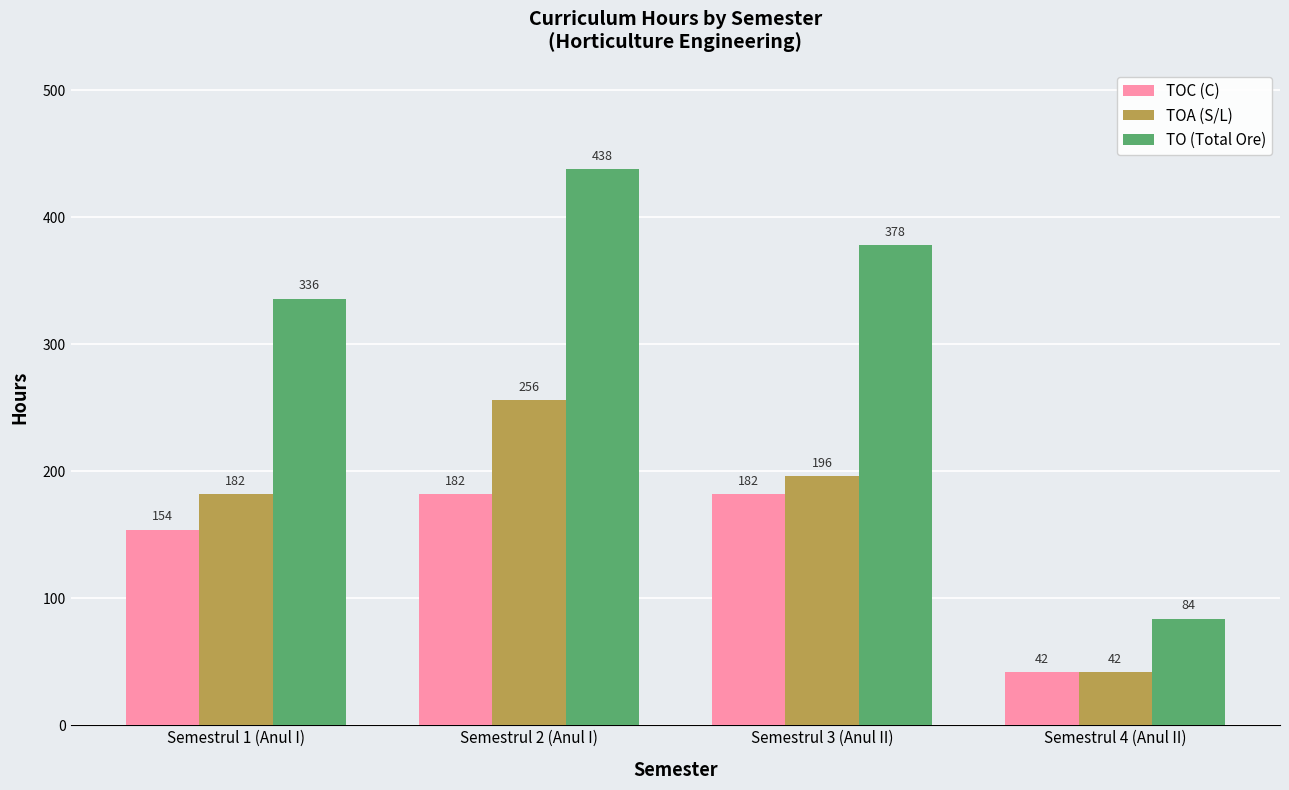

Reading left to right, extract all data points from this chart.

TOC (C): Semestrul 1 (Anul I)=154	Semestrul 2 (Anul I)=182	Semestrul 3 (Anul II)=182	Semestrul 4 (Anul II)=42
TOA (S/L): Semestrul 1 (Anul I)=182	Semestrul 2 (Anul I)=256	Semestrul 3 (Anul II)=196	Semestrul 4 (Anul II)=42
TO (Total Ore): Semestrul 1 (Anul I)=336	Semestrul 2 (Anul I)=438	Semestrul 3 (Anul II)=378	Semestrul 4 (Anul II)=84